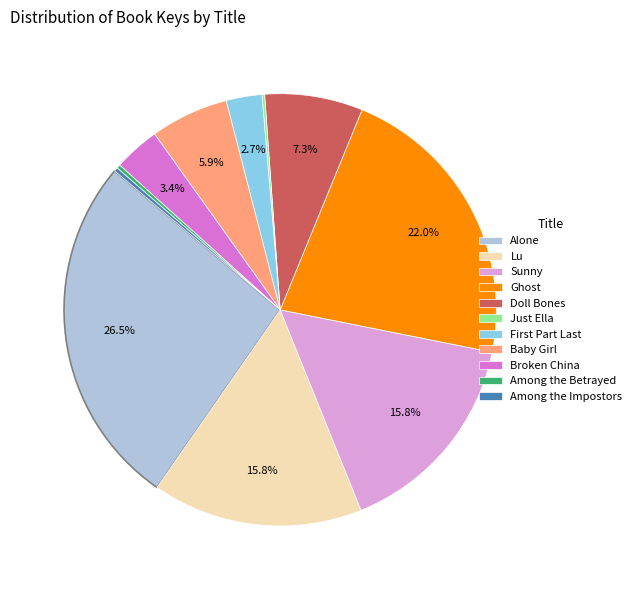

Between Alone and Ghost, which is larger?

Alone